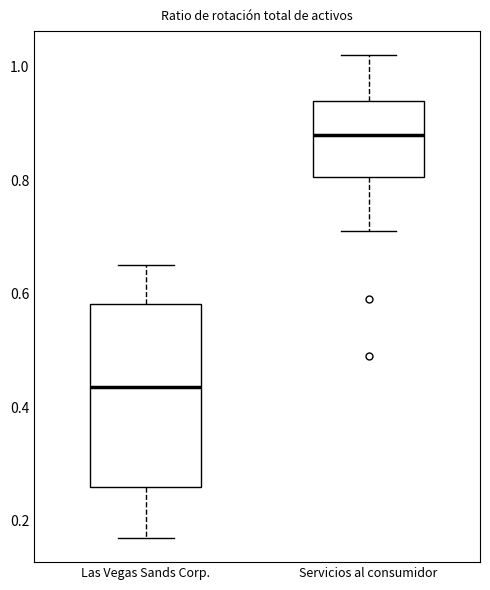

Where does the median line of the box for Las Vegas Sands Corp. sit on the y-axis? The values are not printed on the chart, so give them approximately, as read against the axis.

0.44